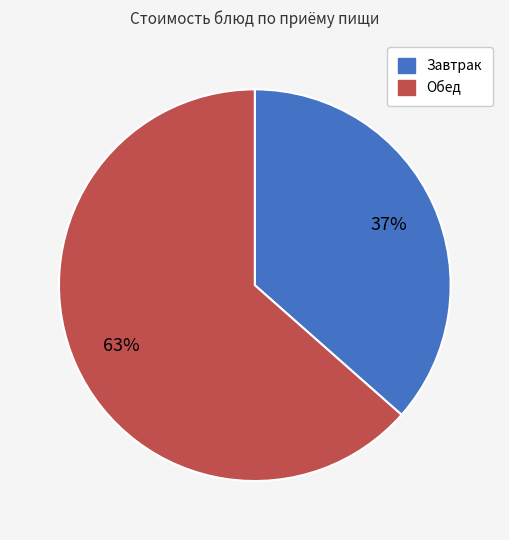

To the nearest percent, what is the average slice percentage?

50%